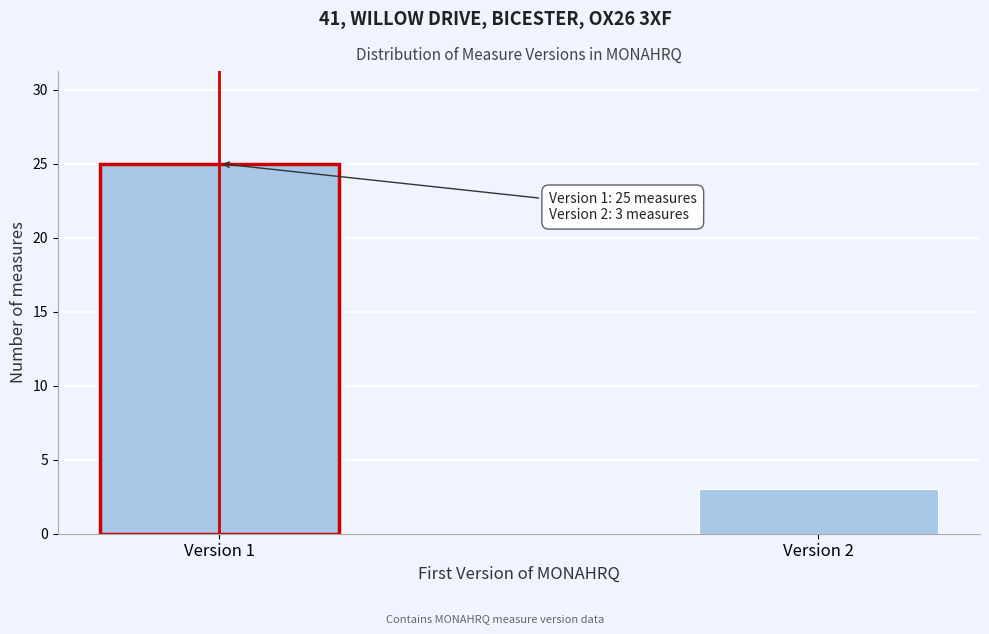

Reading left to right, list all the values displayed in this chart.

25	3